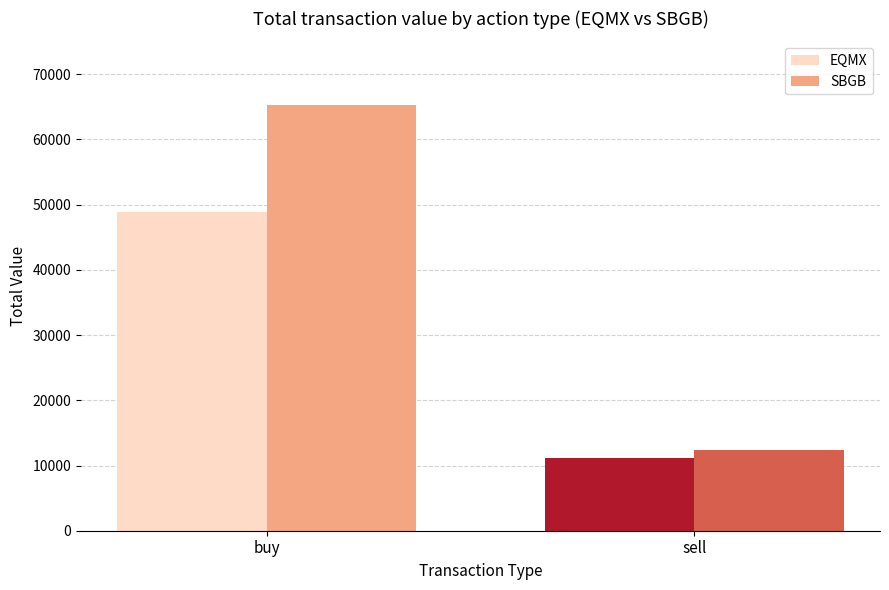

How many bars are there in each group?

2